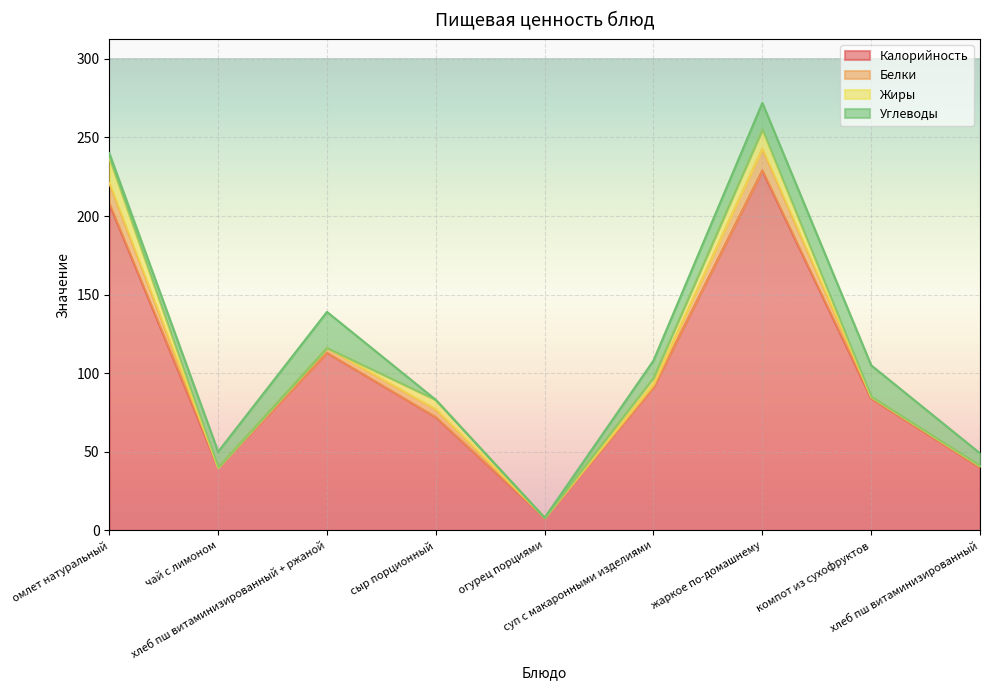

True or false: Жиры and Калорийность intersect in this chart.

False